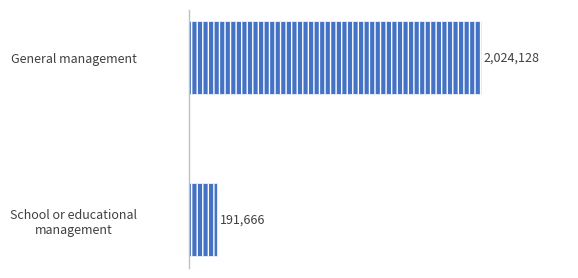

How many values are between 191666 and 2024128?

2